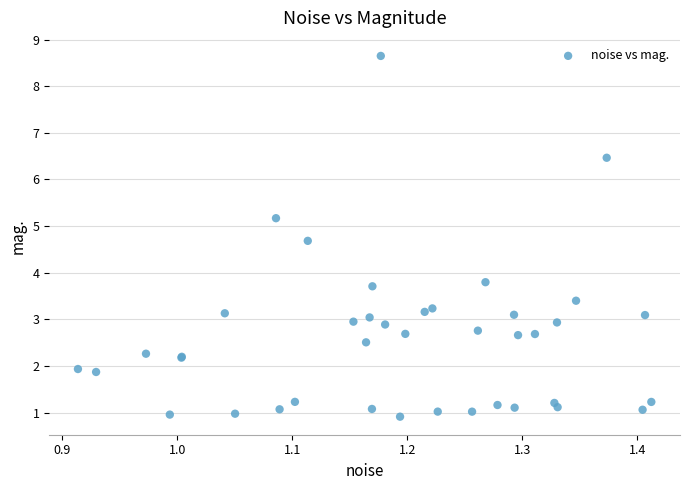

What Y value in the scatter plot is closest to 4?

3.8